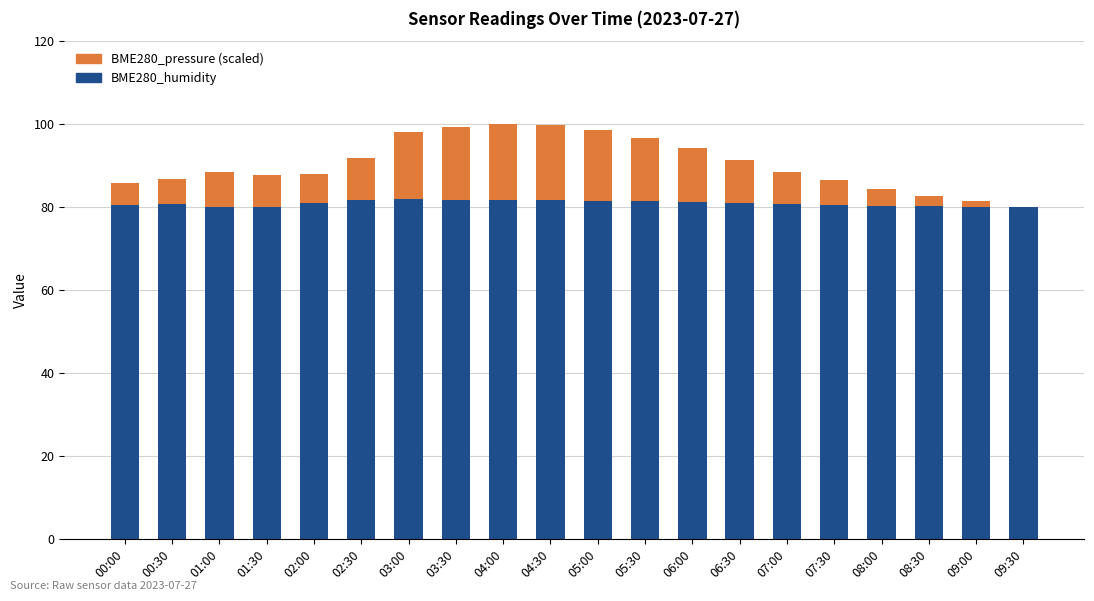

What is the highest value of the BME280_humidity series?

81.9